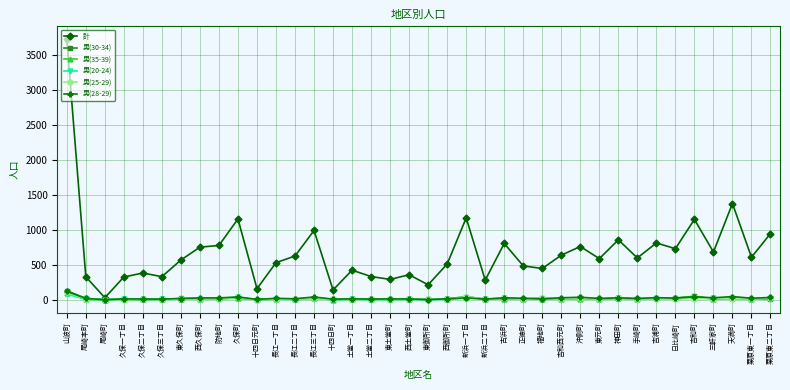

The value of 男(25-29) at 新浜二丁目 is 10. True or false?

True